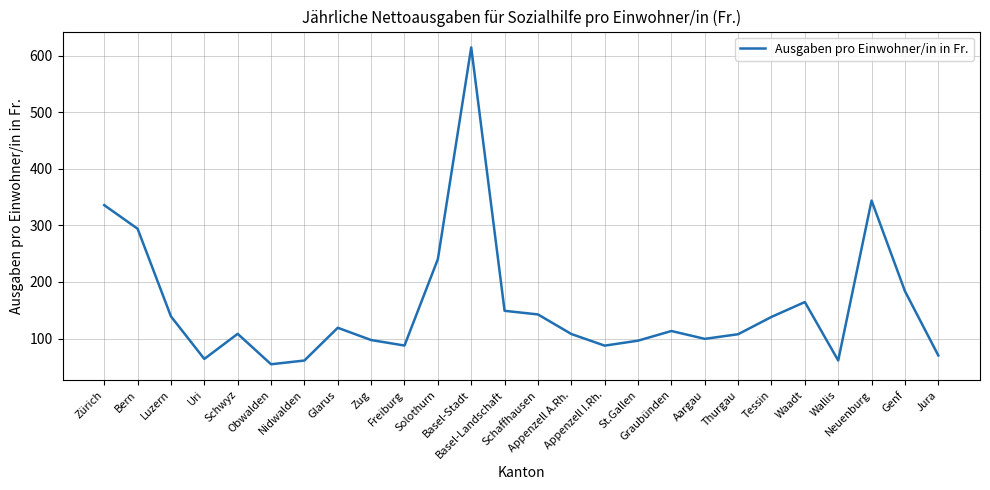

What is the minimum value shown in the chart?

54.5